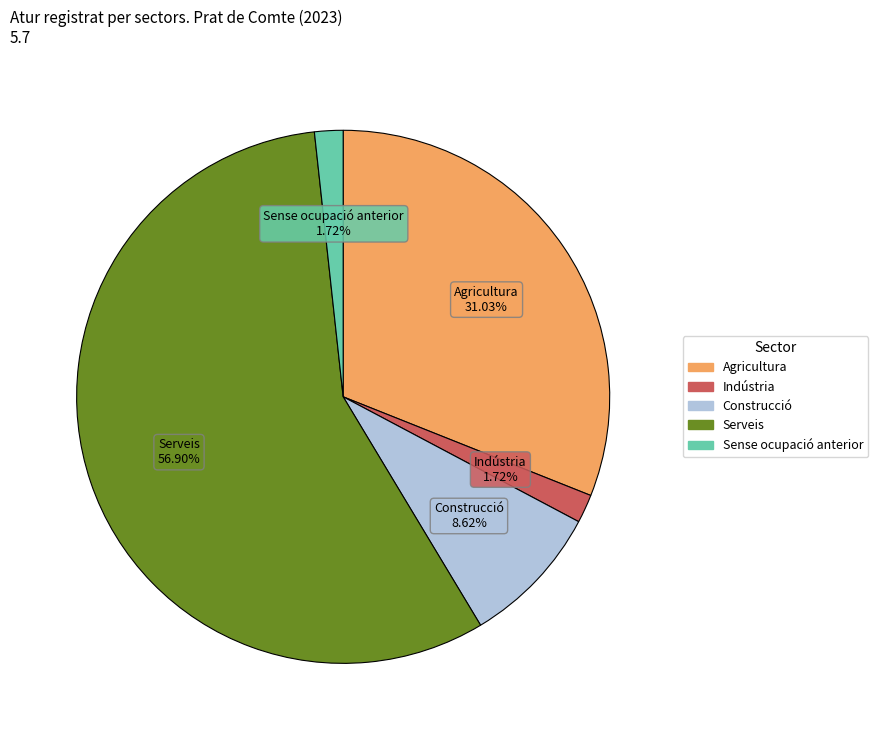

What portion of the pie excludes Serveis?

43.1%